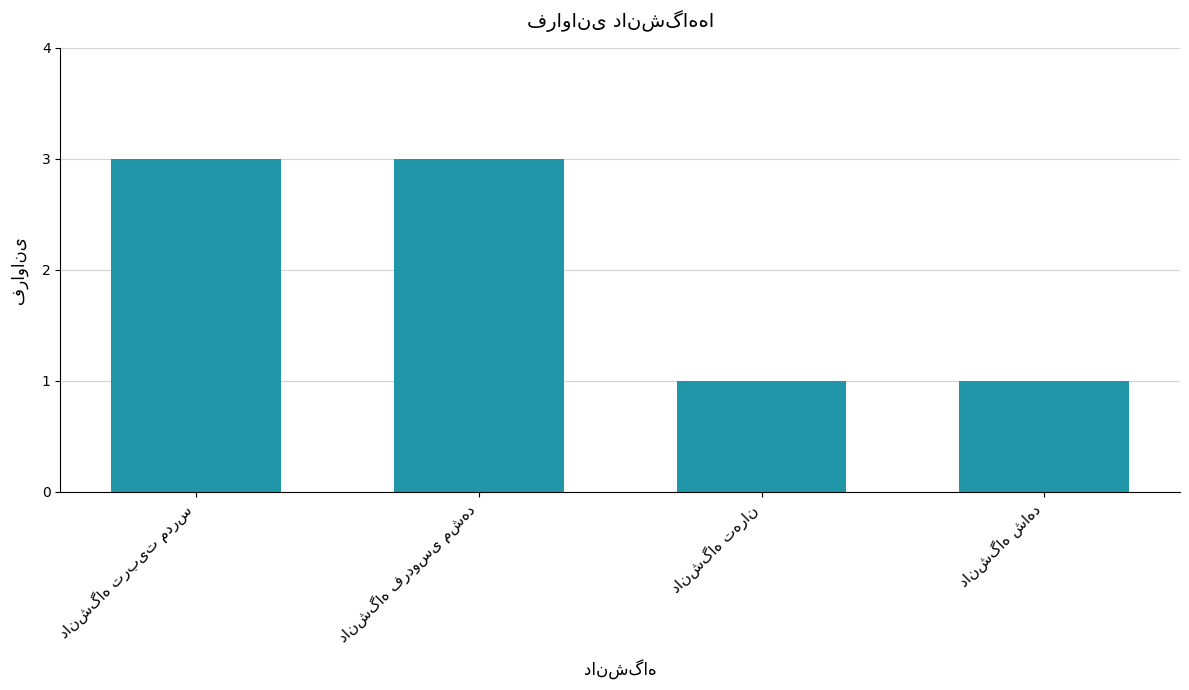

What is the value of the 4th bar from the left?

1